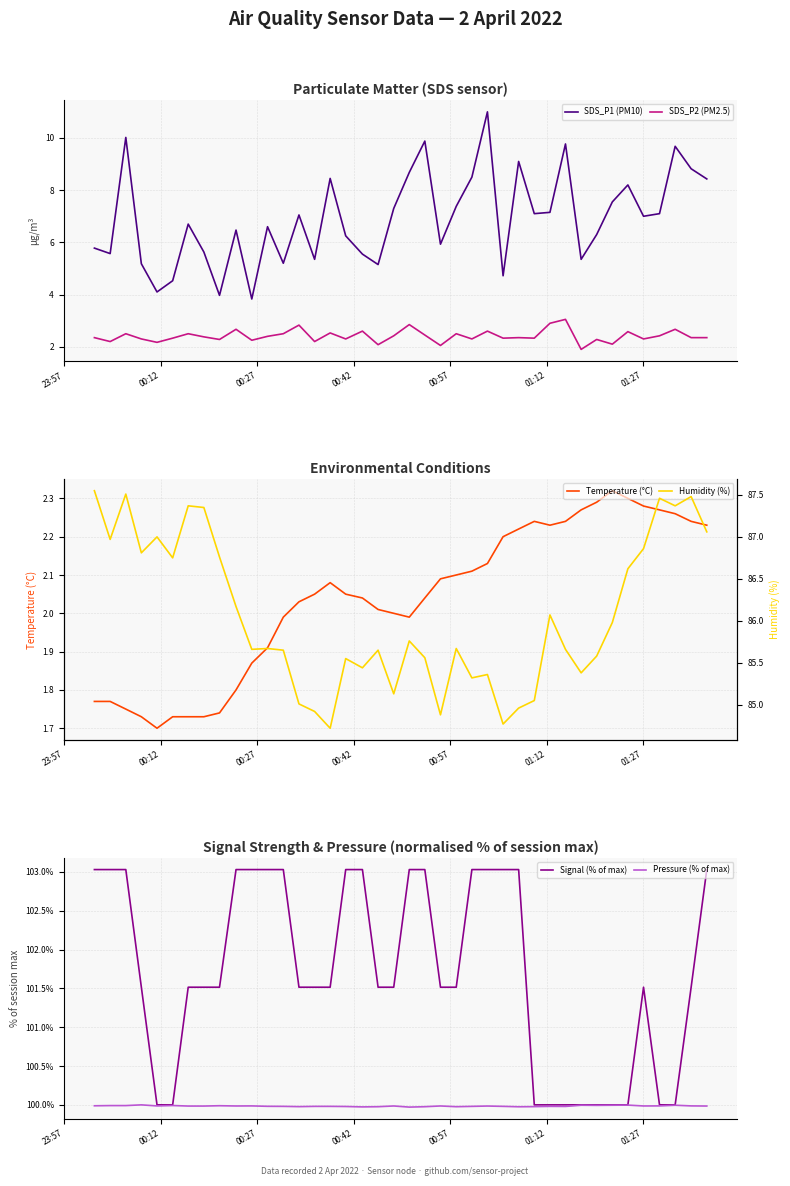

What is the minimum value for SDS_P1 (PM10)?

3.8